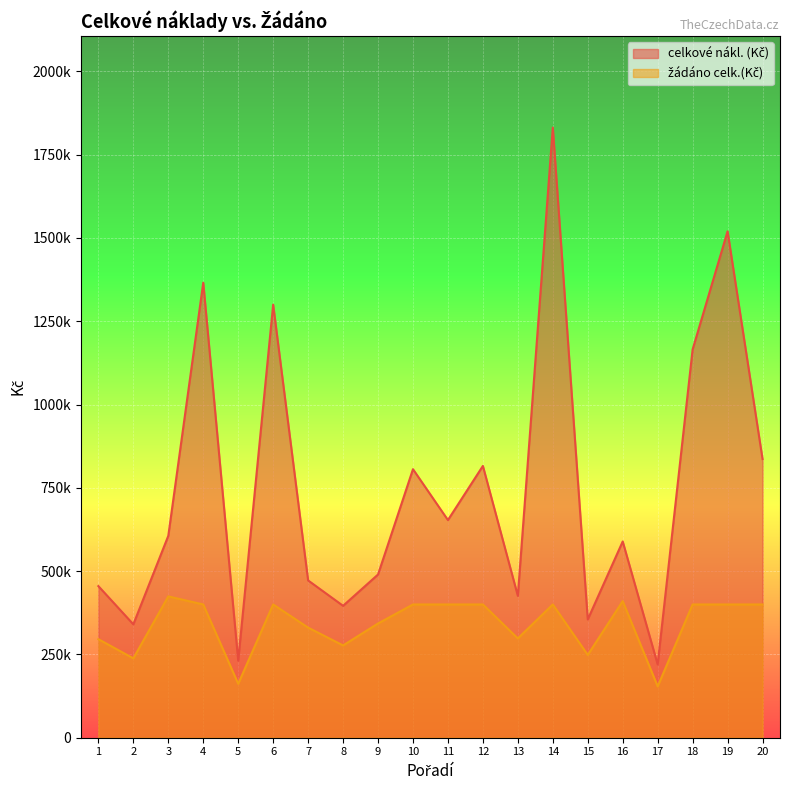

Does the chart display data point markers on the line(s)?

No